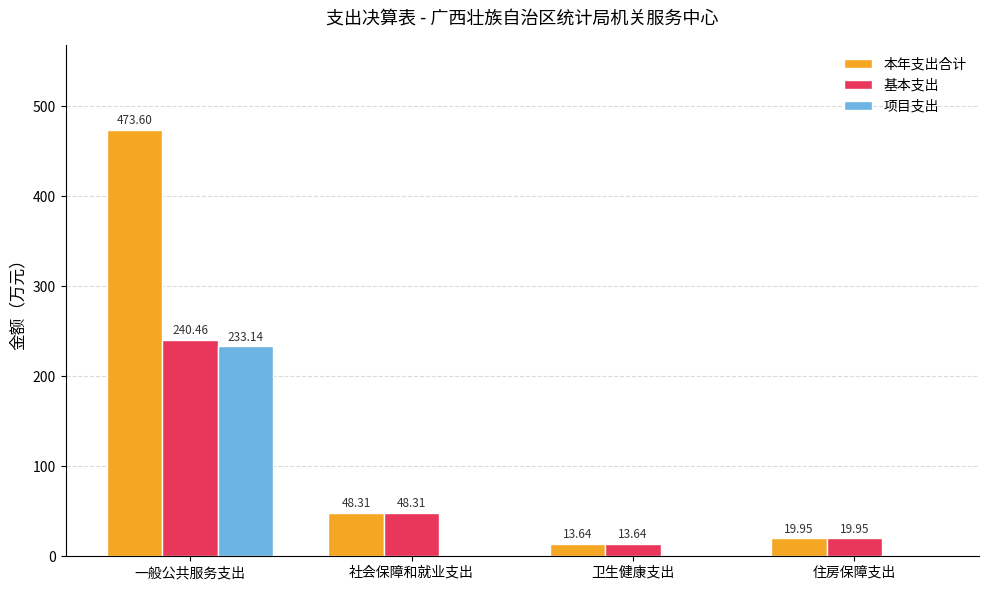

Which category has the highest value in the 本年支出合计 series?

一般公共服务支出